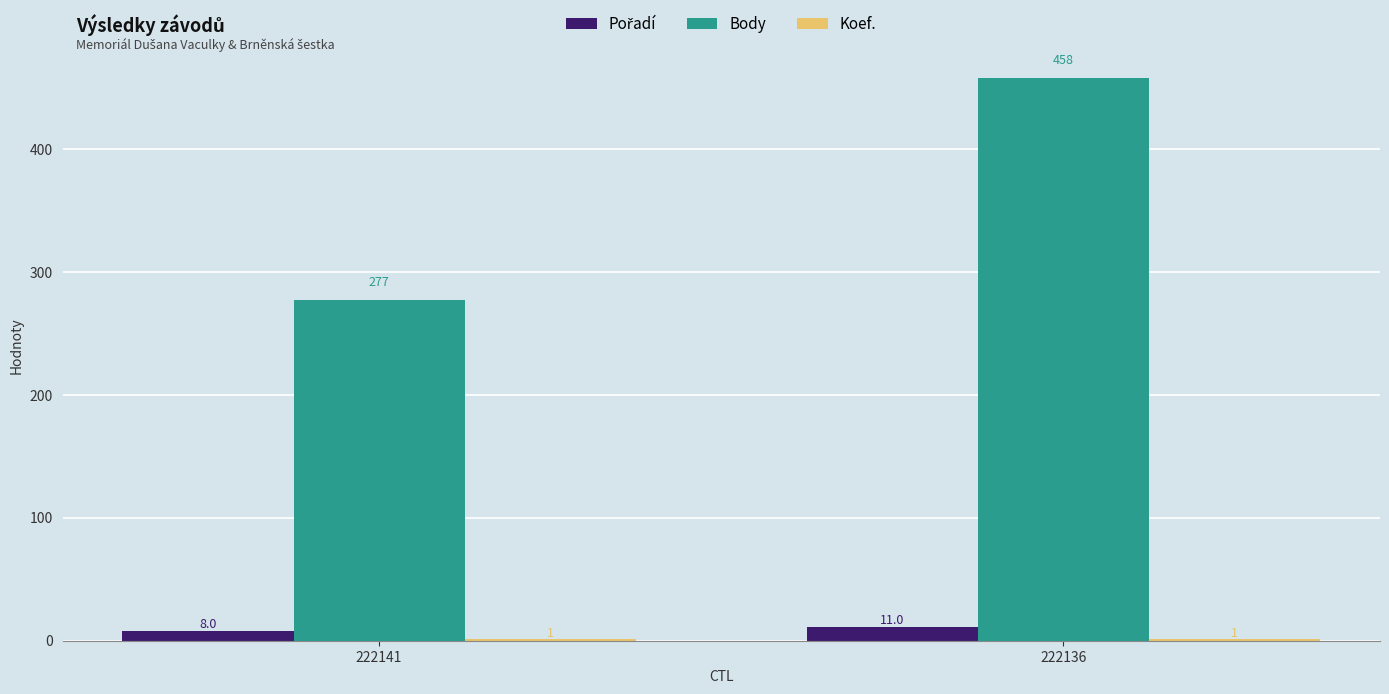

Is it true that Body equals 277 at 222141?

True